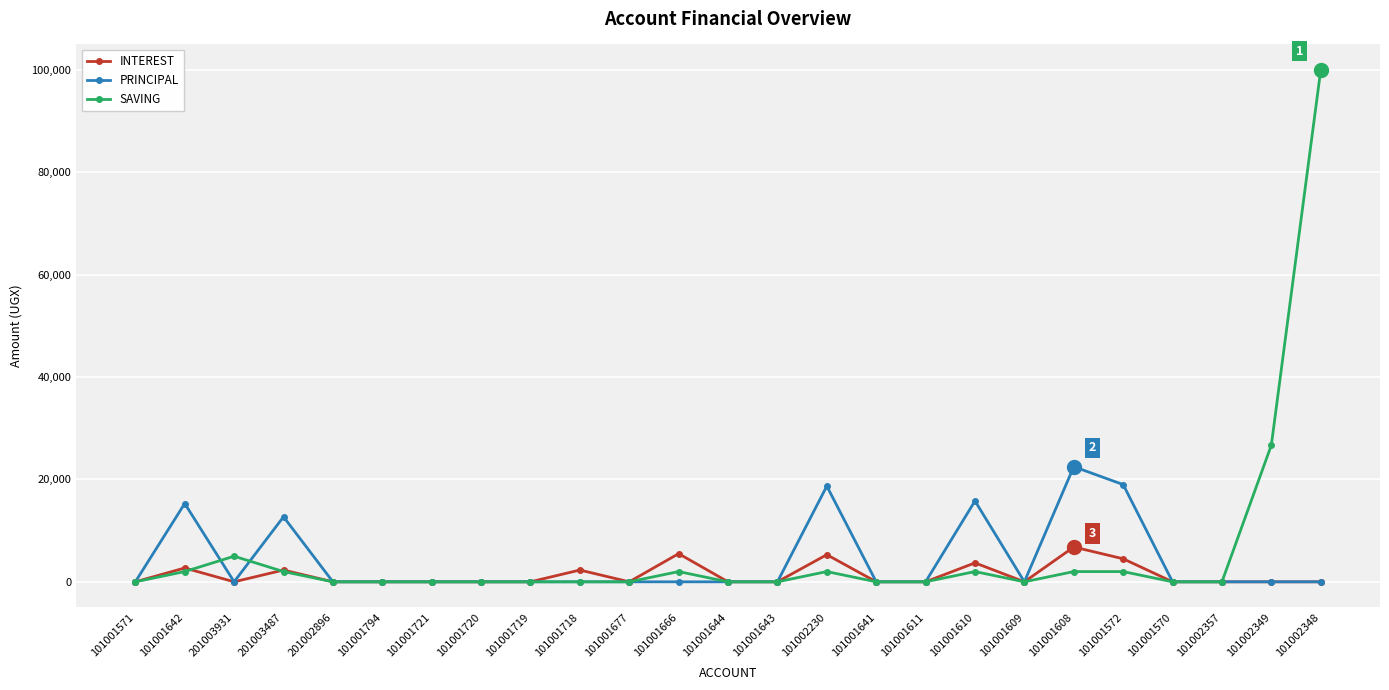

What are all the series names shown in the legend?

INTEREST, PRINCIPAL, SAVING